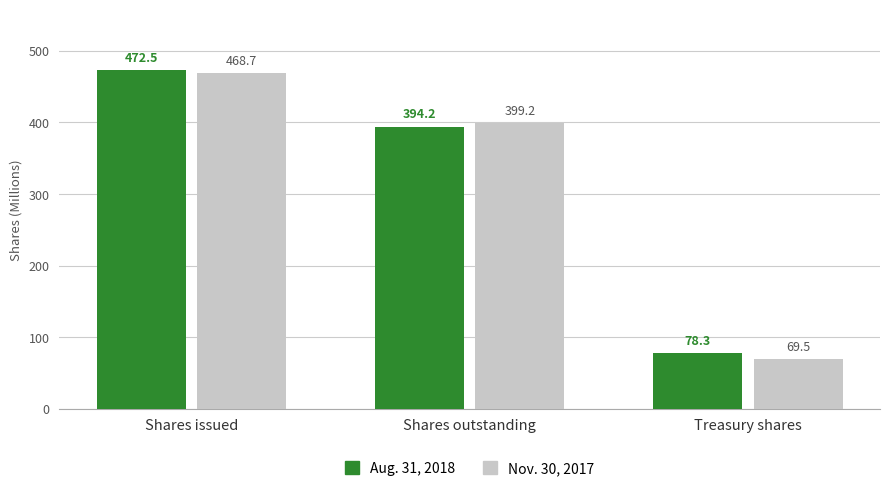

Which series has the largest range (max minus min)?

Nov. 30, 2017